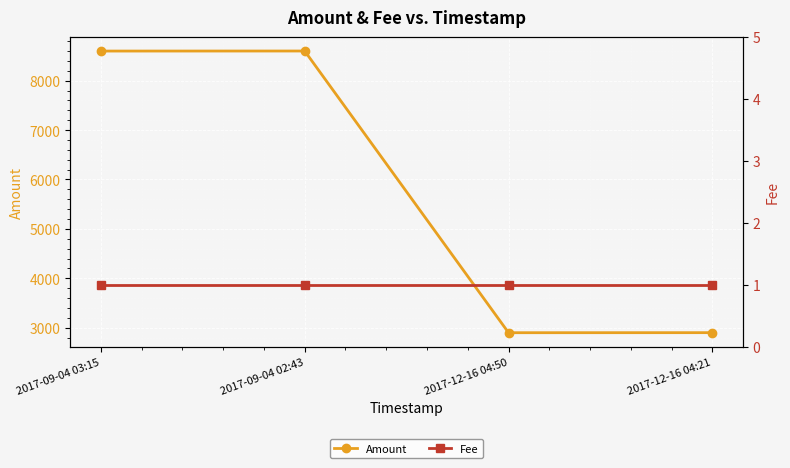

Reading left to right, what are all the values shown in this chart?

Amount: 2017-09-04 03:15=8599	2017-09-04 02:43=8600	2017-12-16 04:50=2899	2017-12-16 04:21=2900
Fee: 2017-09-04 03:15=1	2017-09-04 02:43=1	2017-12-16 04:50=1	2017-12-16 04:21=1